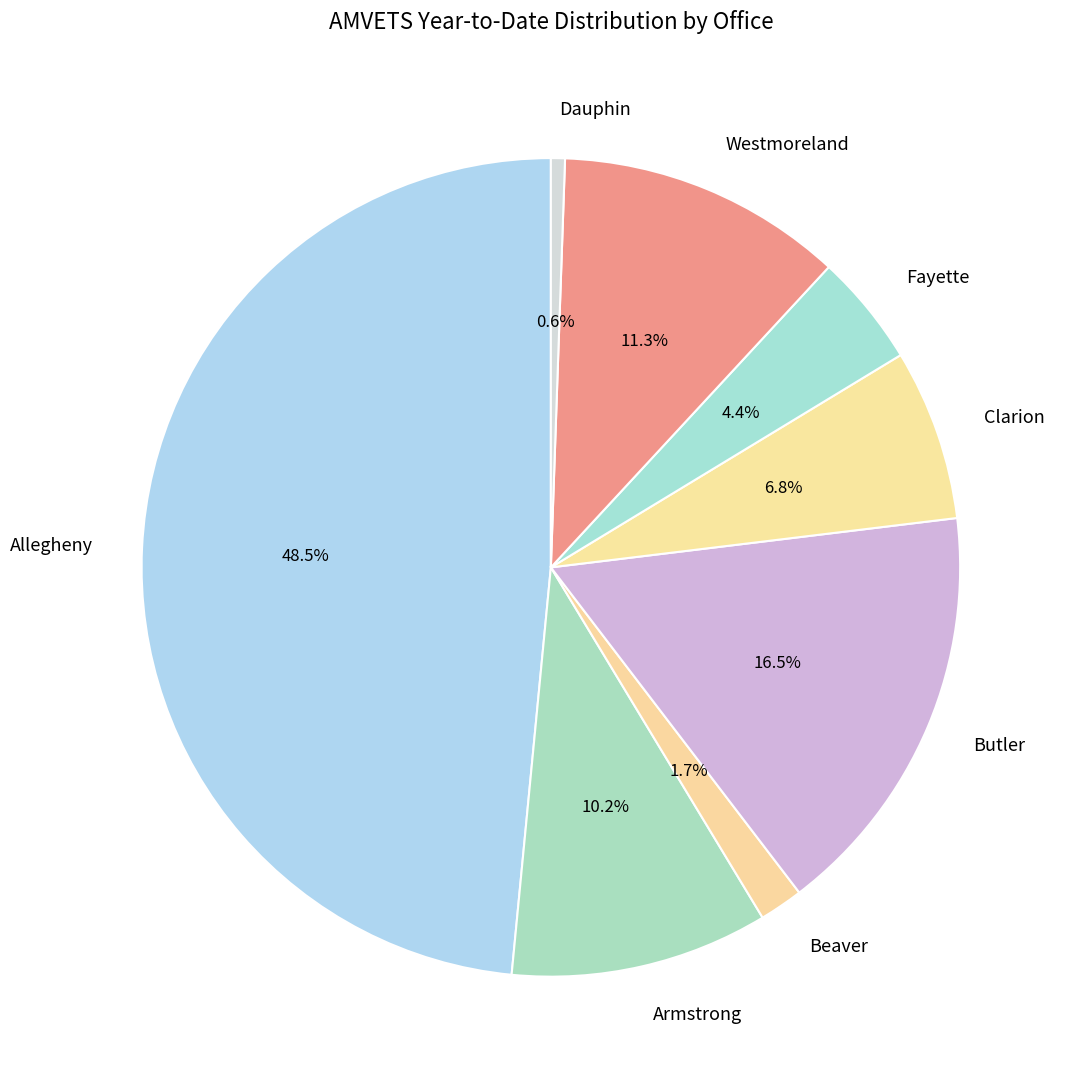

What is the largest slice in the pie chart?

Allegheny